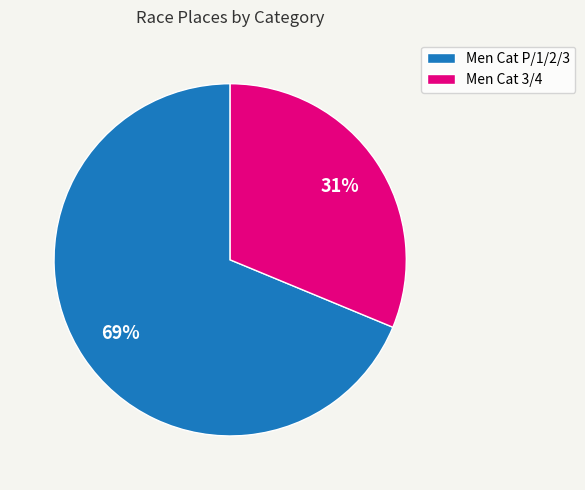

Which category has the biggest portion of the pie?

Men Cat P/1/2/3